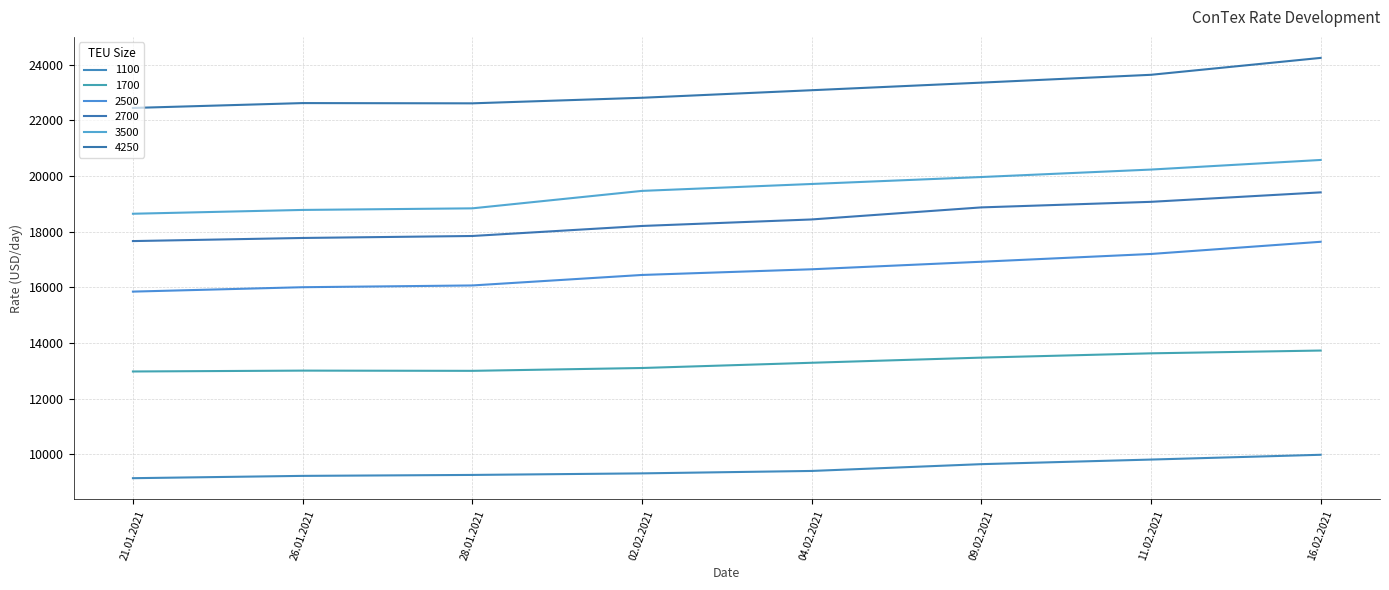

Does the chart display data point markers on the line(s)?

No